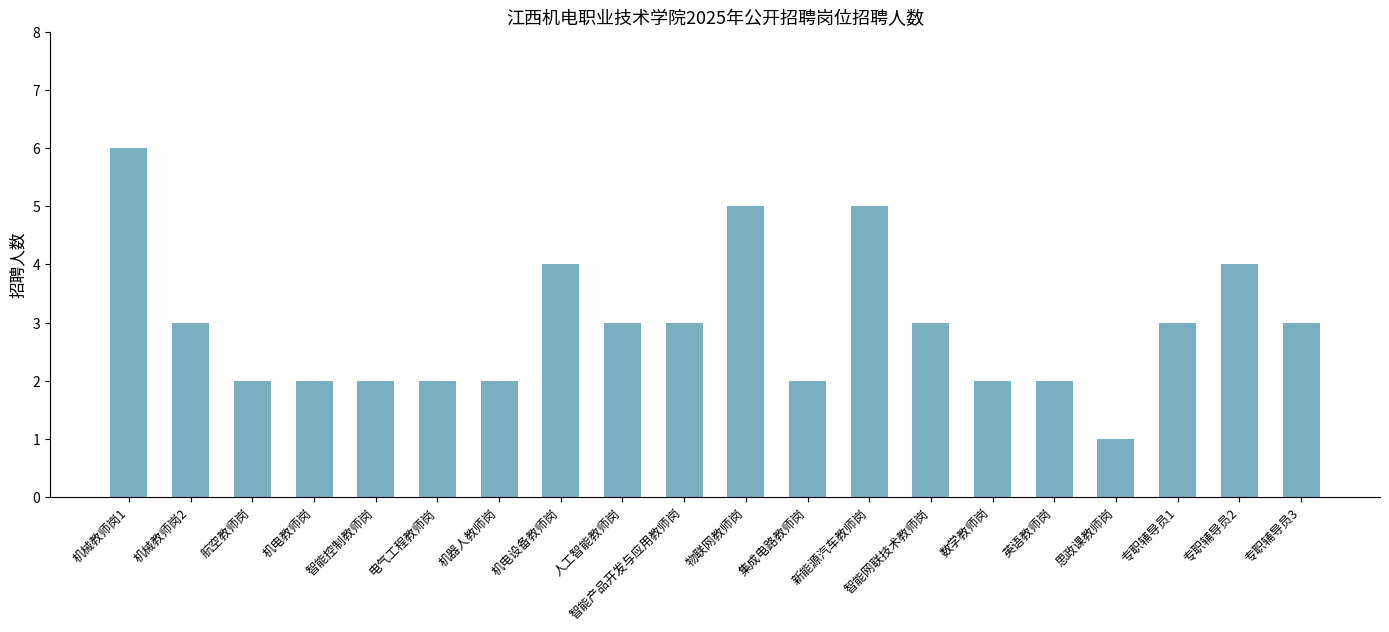

At which category does the chart reach its minimum across all series?

思政课教师岗